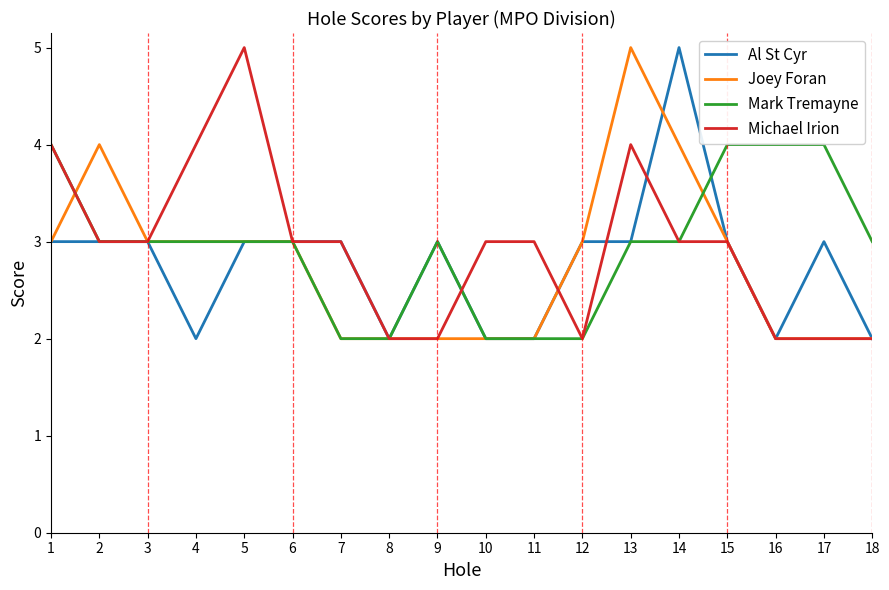

True or false: Al St Cyr has more than 2 points higher than both neighbors.

True